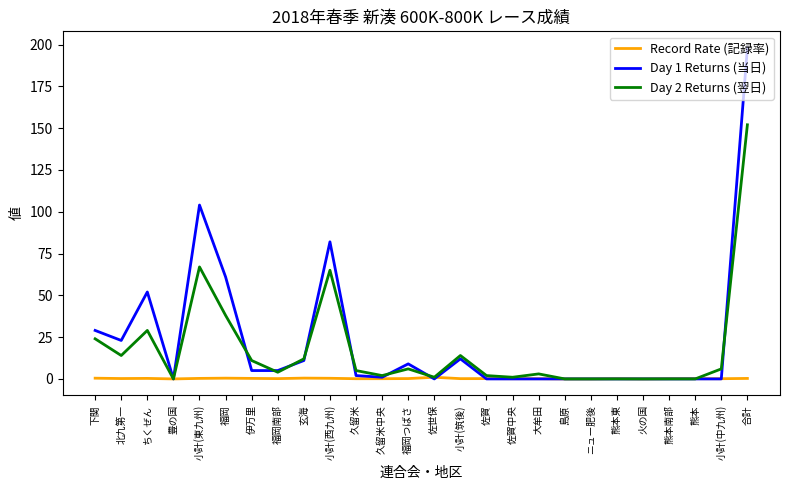

Which series has the widest spread of values?

Day 1 Returns (当日)